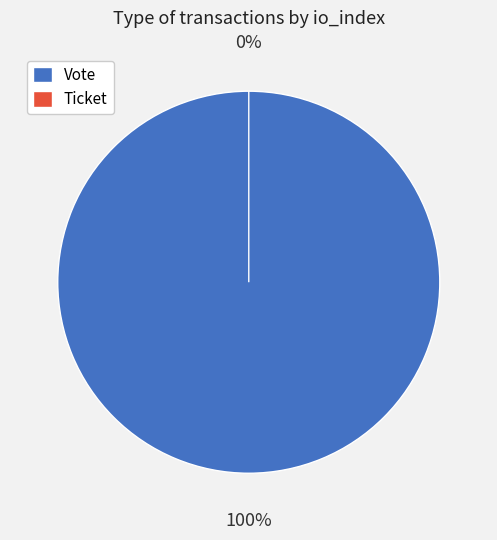

Count the number of slices in the pie.

2